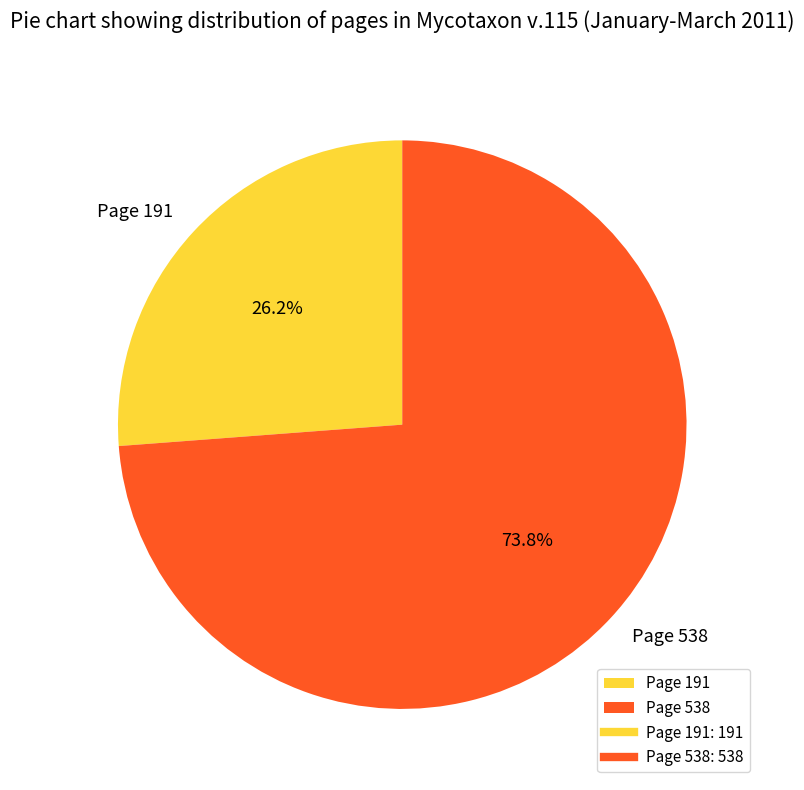

What is the smallest slice in the pie chart?

Page 191